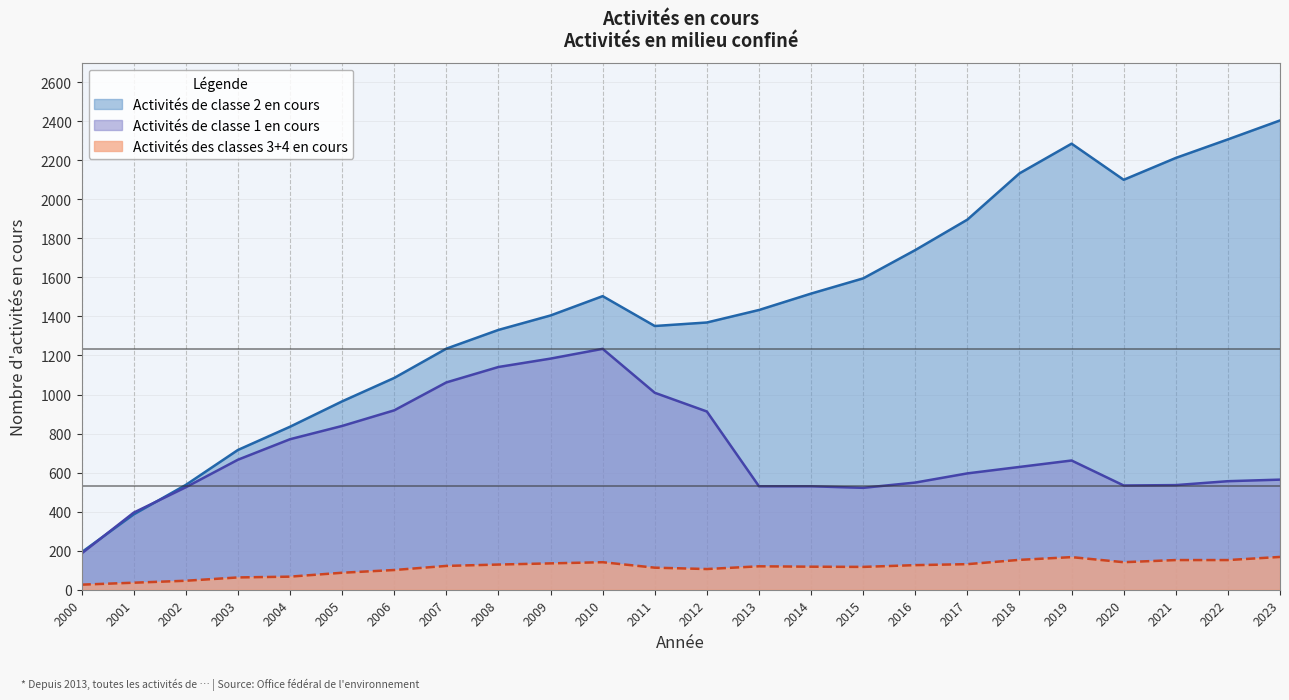

True or false: Activités de classe 1 en cours and Activités des classes 3+4 en cours cross at least once.

False